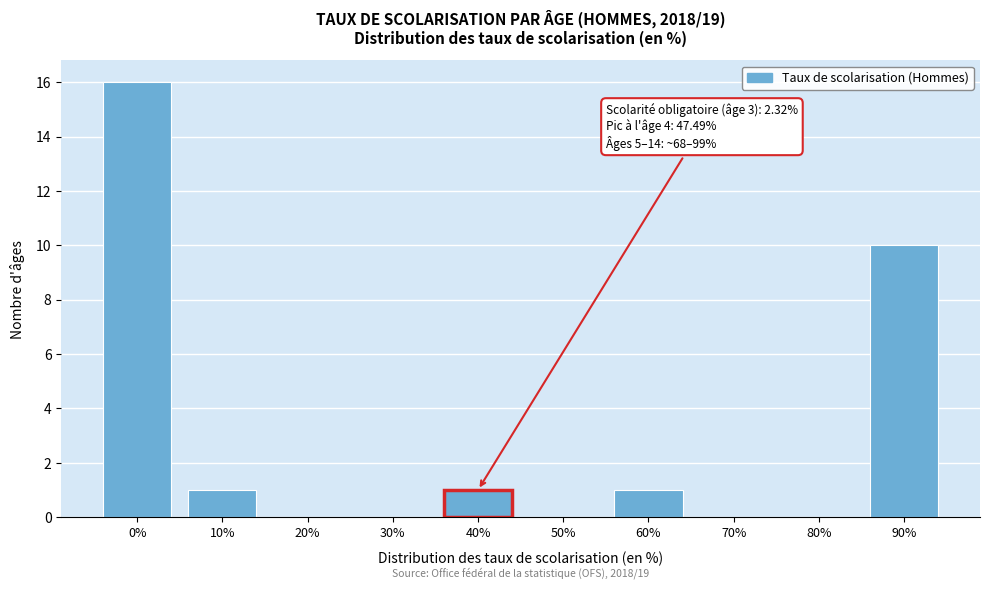

Reading left to right, extract all data points from this chart.

0%=16	10%=1	20%=0	30%=0	40%=1	50%=0	60%=1	70%=0	80%=0	90%=10